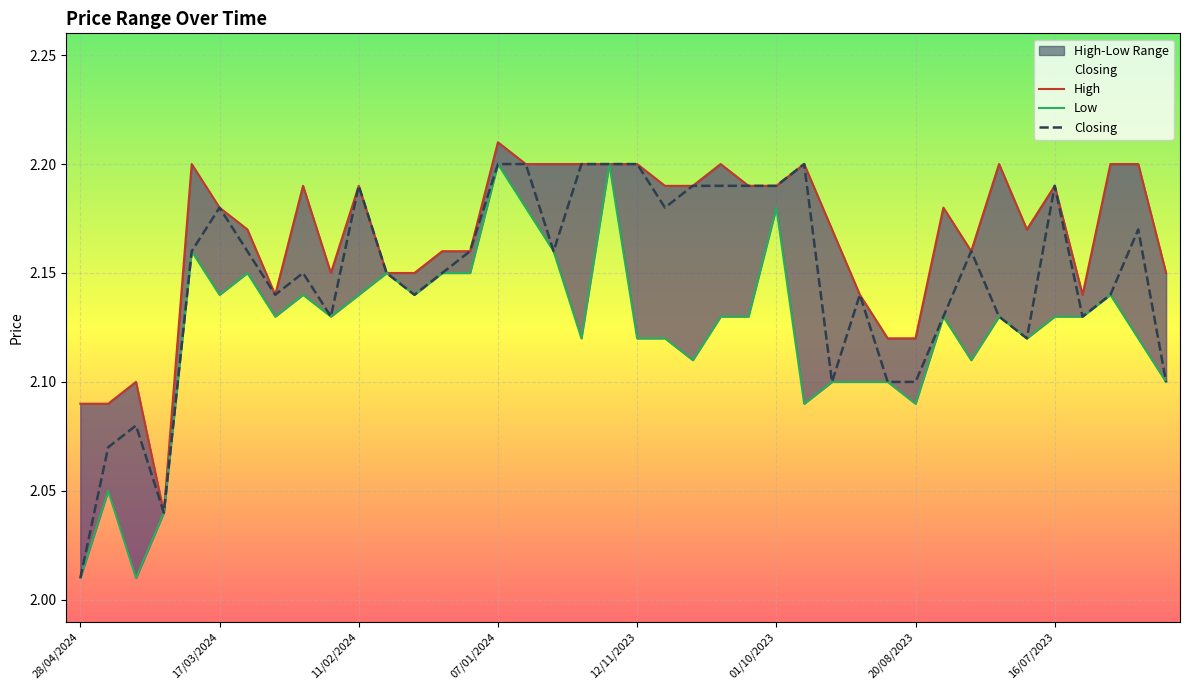

At how many categories does at least one series exceed 2?

40